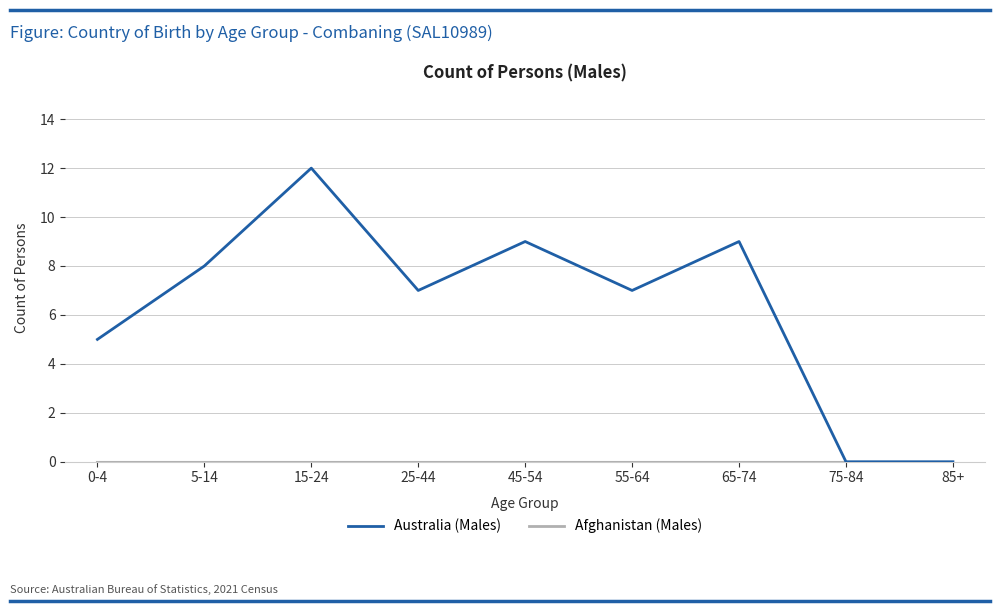

Which series changed the most between 5-14 and 15-24?

Australia (Males)